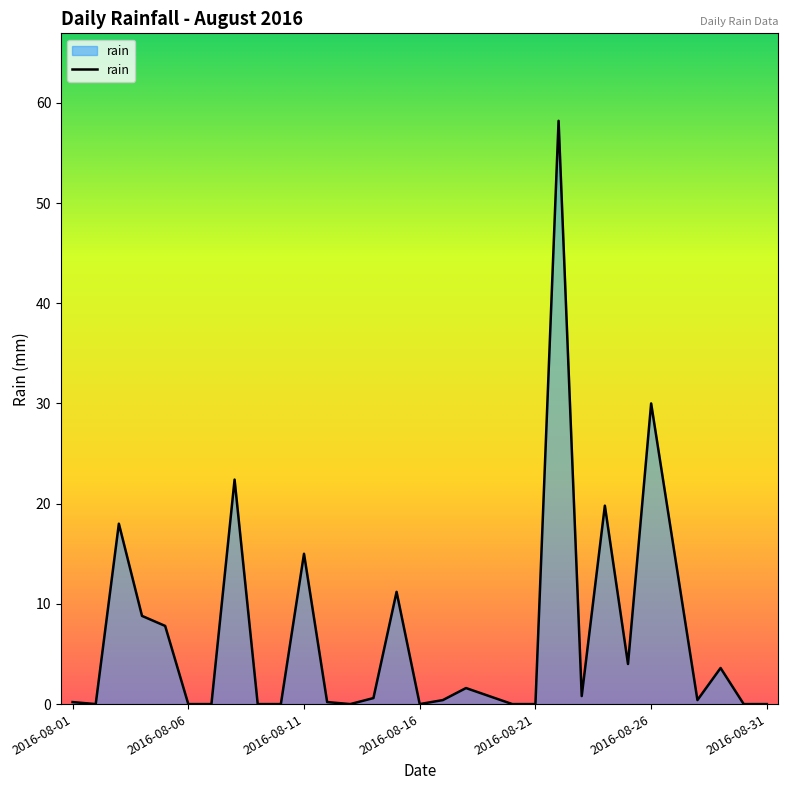

What is the maximum value shown in the chart?

58.2